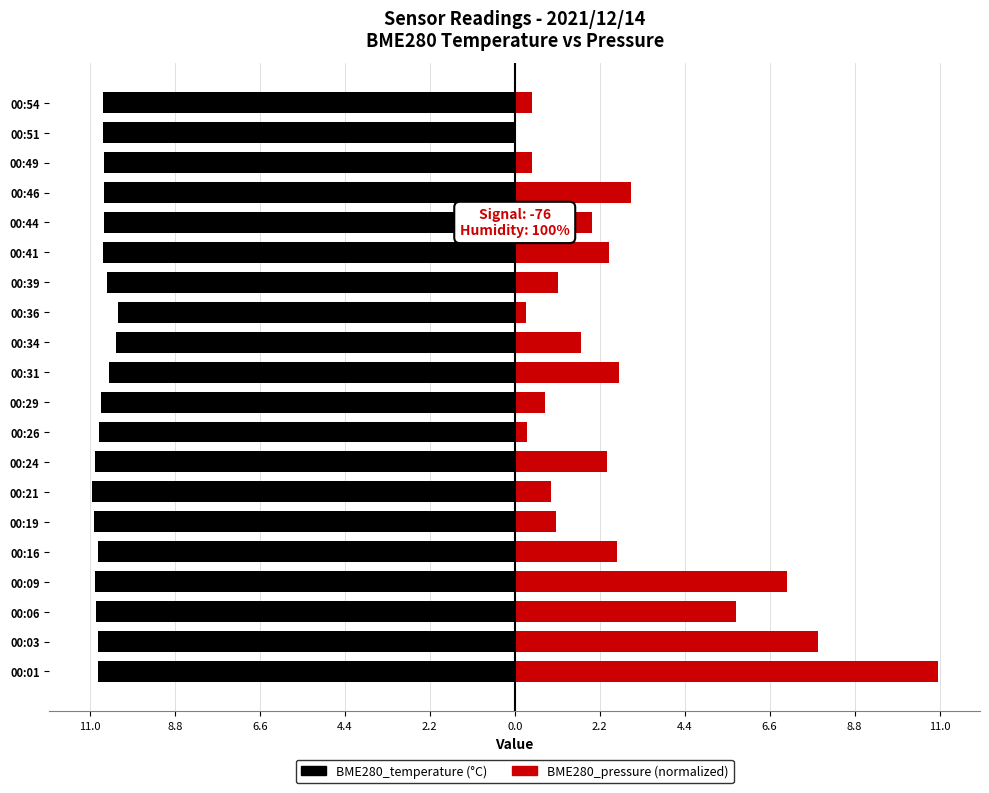

What is the average value of the BME280_temperature series?

-10.7